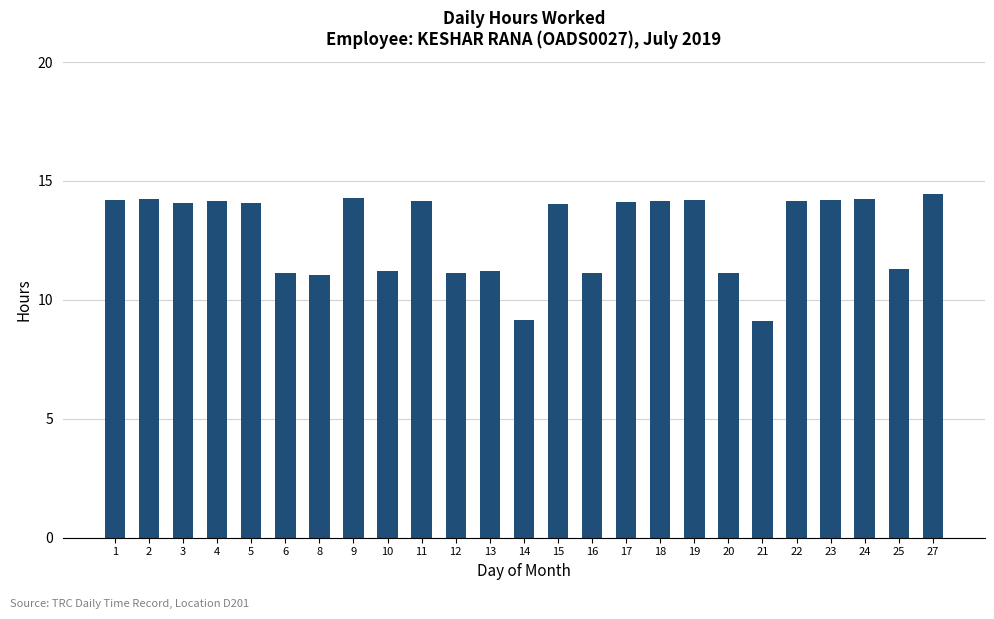

What is the sum of all values?

320.3